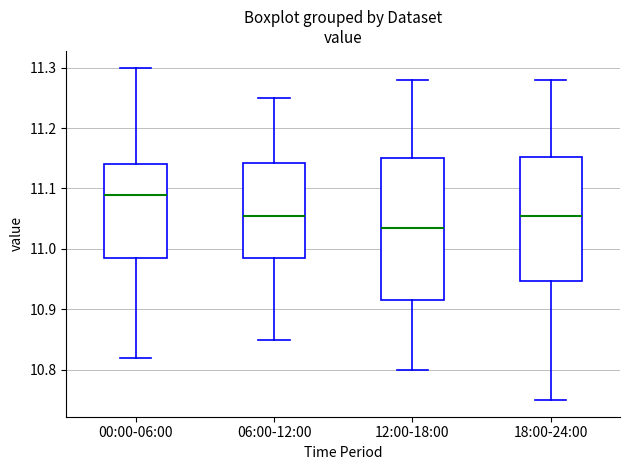

Comparing the boxes themselves (not the whiskers), which one is the tallest?

12:00-18:00